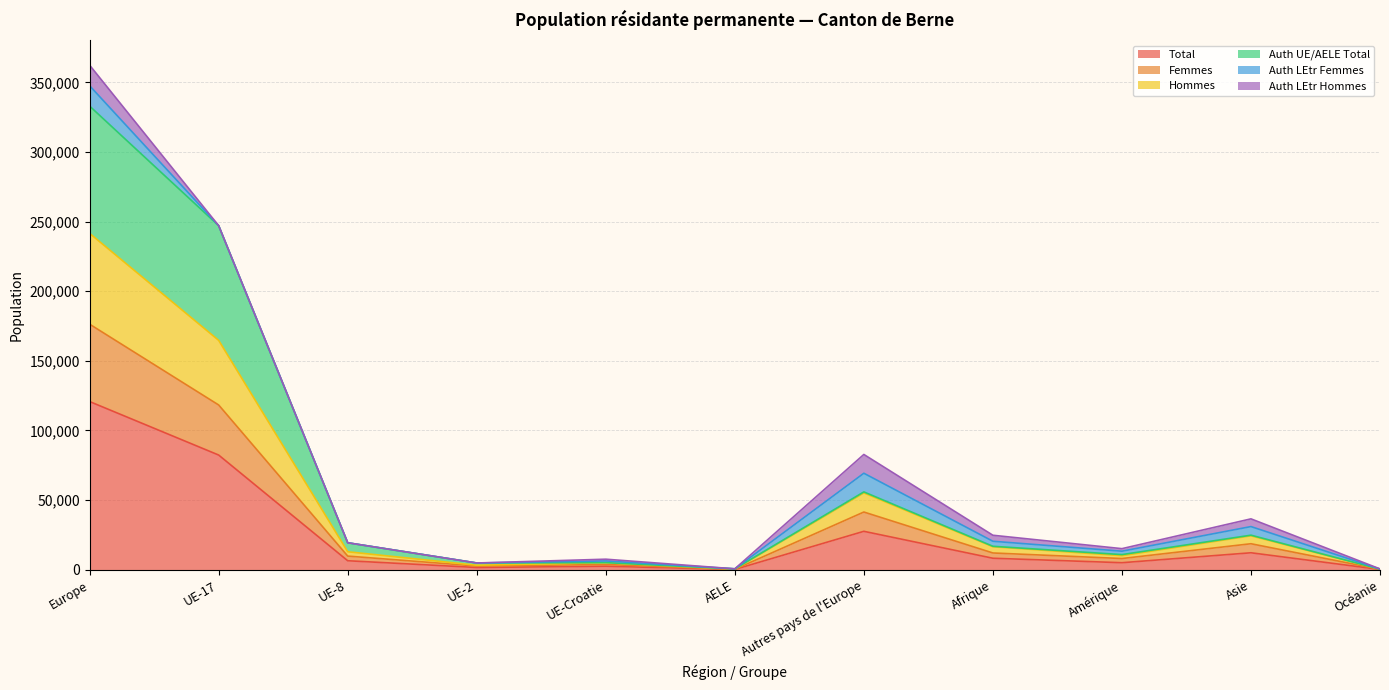

List the labels in order of Hommes value, largest first.

Europe, UE-17, Autres pays de l'Europe, Asie, Afrique, UE-8, Amérique, UE-Croatie, UE-2, AELE, Océanie